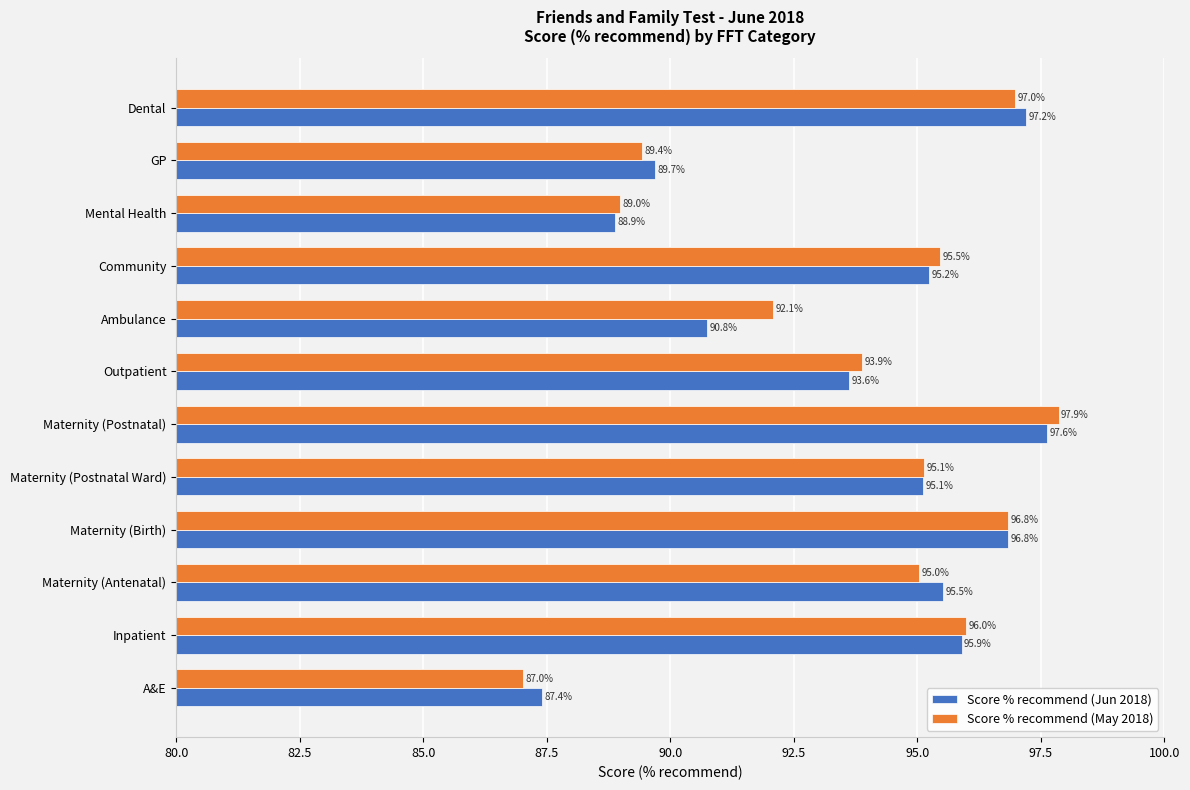

Rank the series at Community from lowest to highest value.

Score % recommend (Jun 2018), Score % recommend (May 2018)